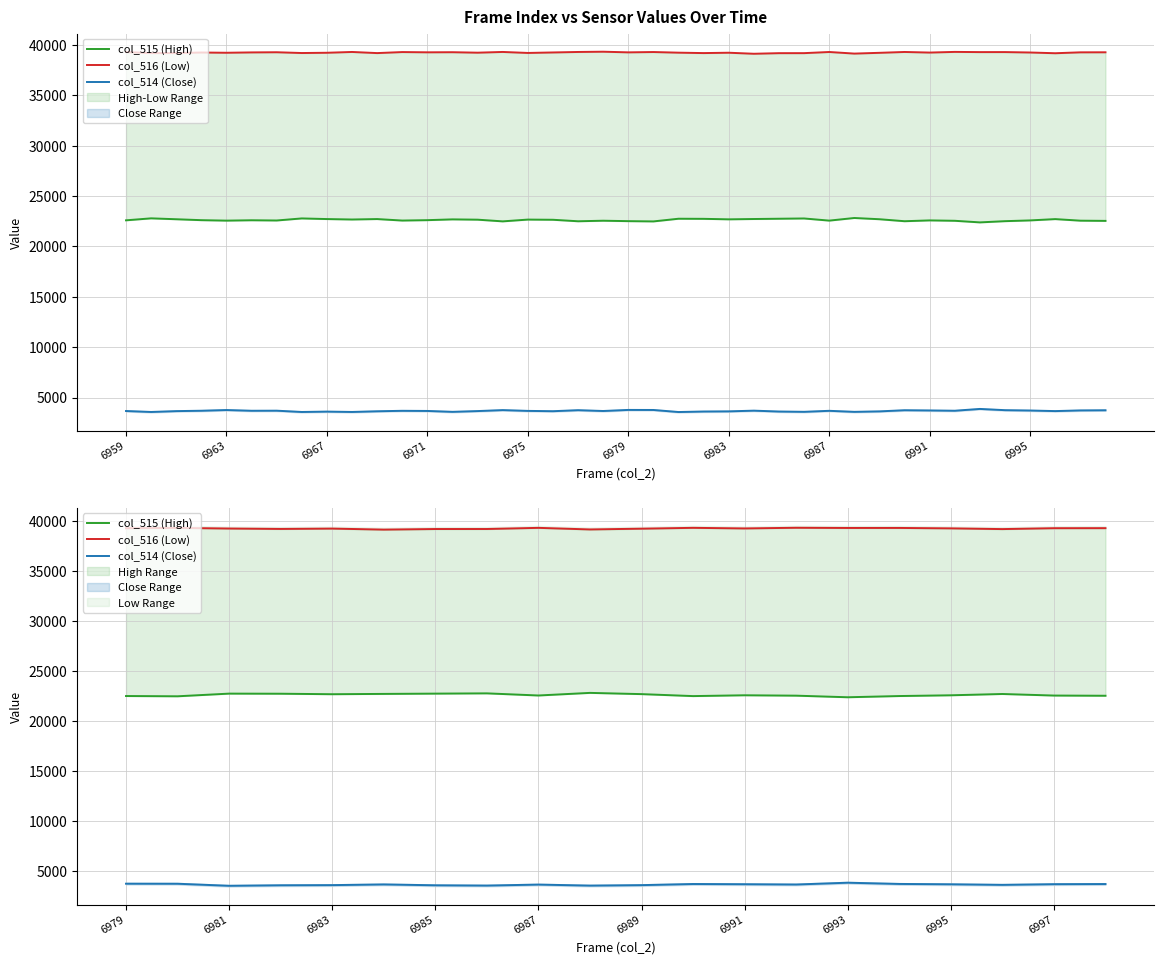

Which series changed the most between 18 and 19?

col_515 (High)